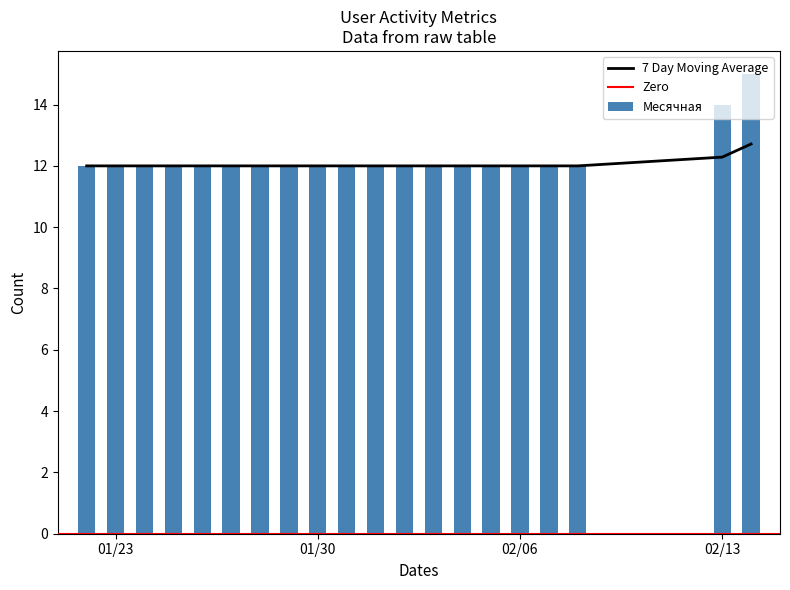

What is the lowest value of the Месячная series?

12